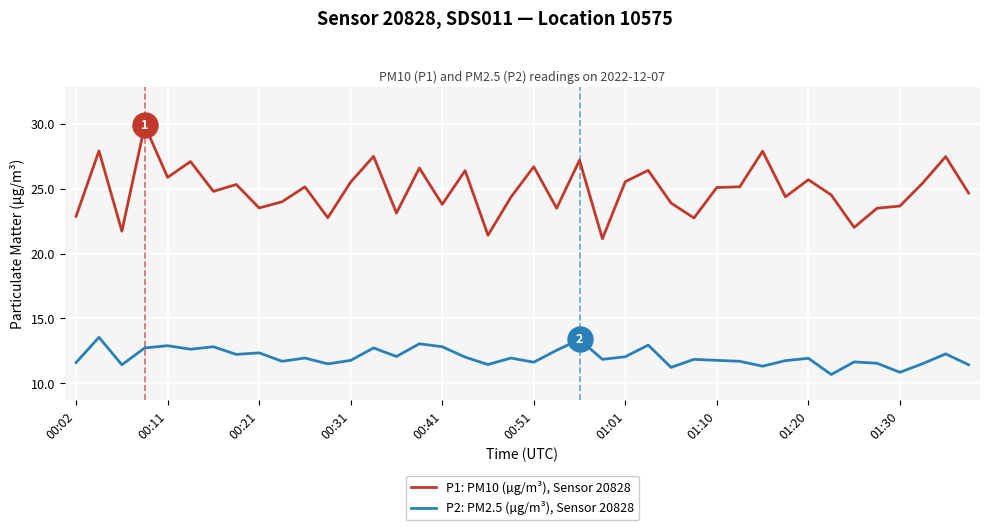

What is the greatest value displayed?

29.9